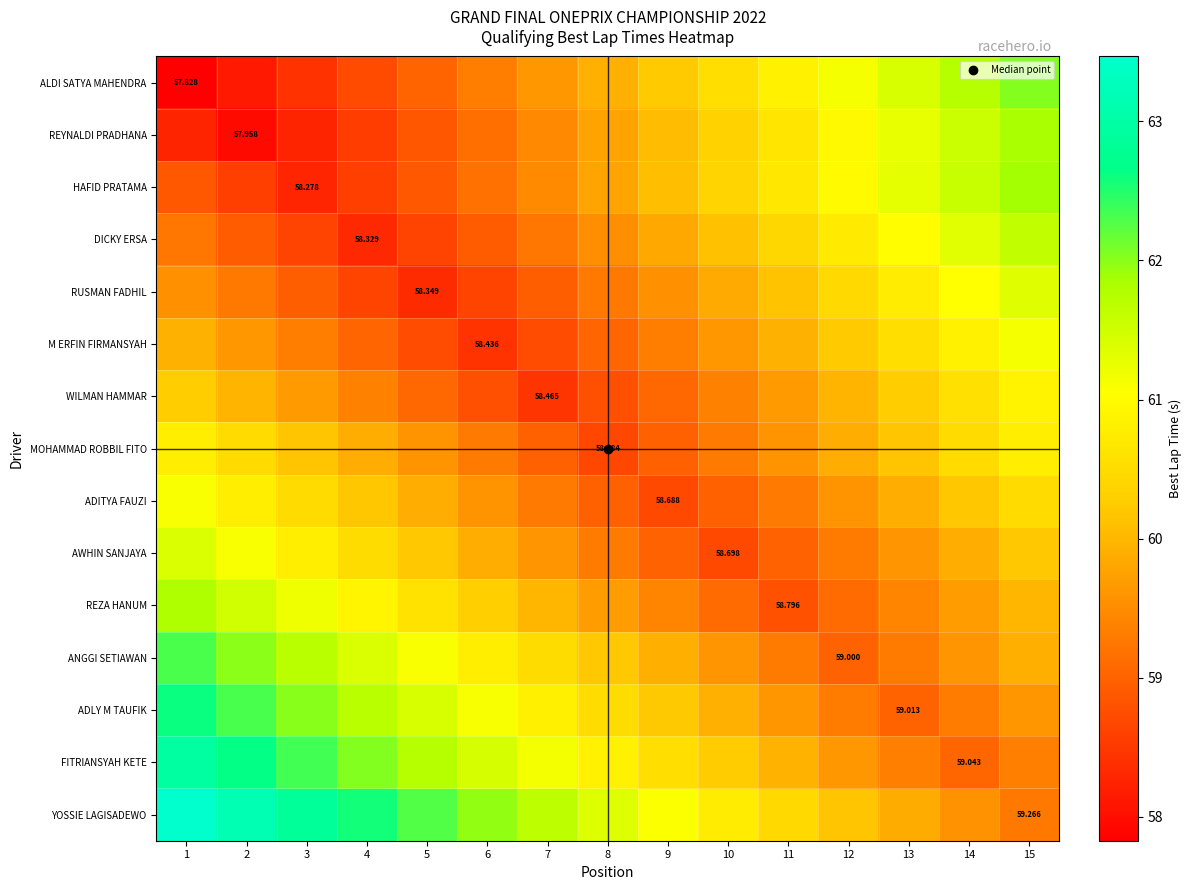

What is the minimum value for ANGGI SETIAWAN?

59.0